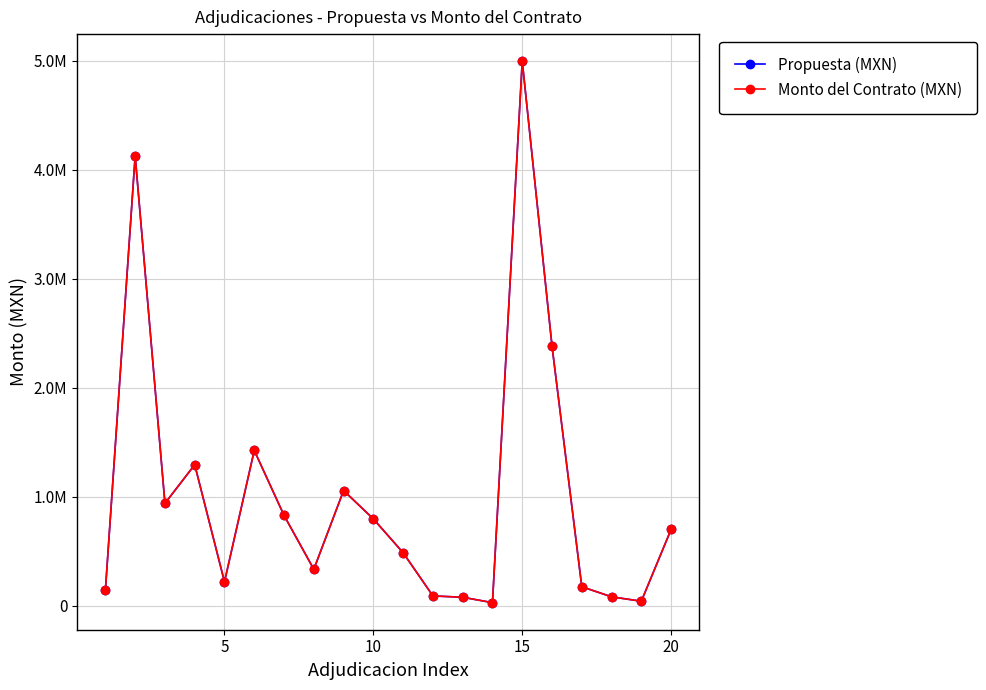

Is this an area chart (filled region under the line)?

No